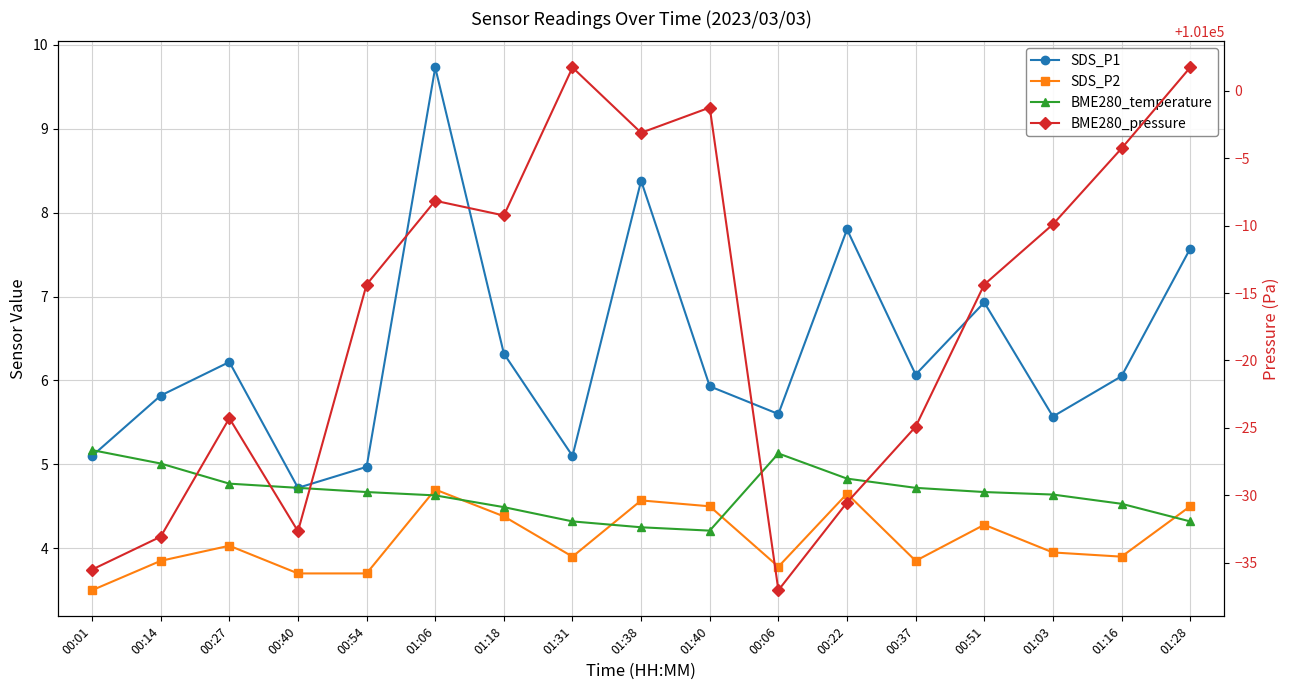

What is the approximate value of SDS_P1 at 01:38?

8.4